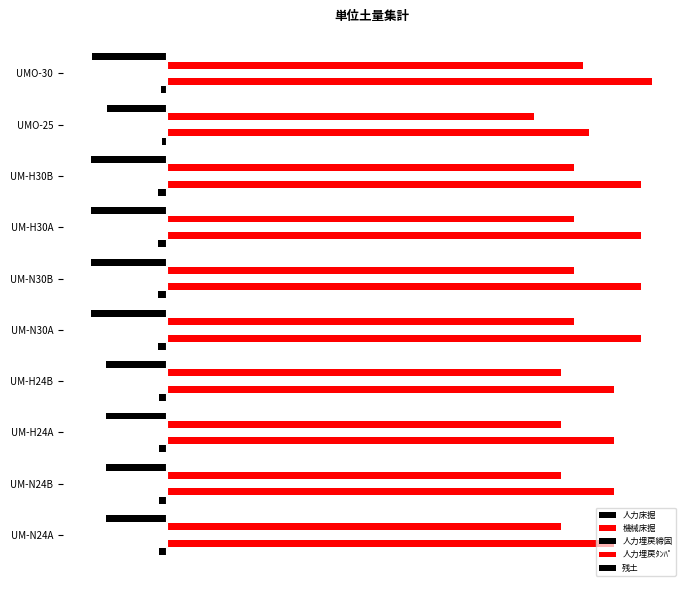

How many series are shown in this chart?

5